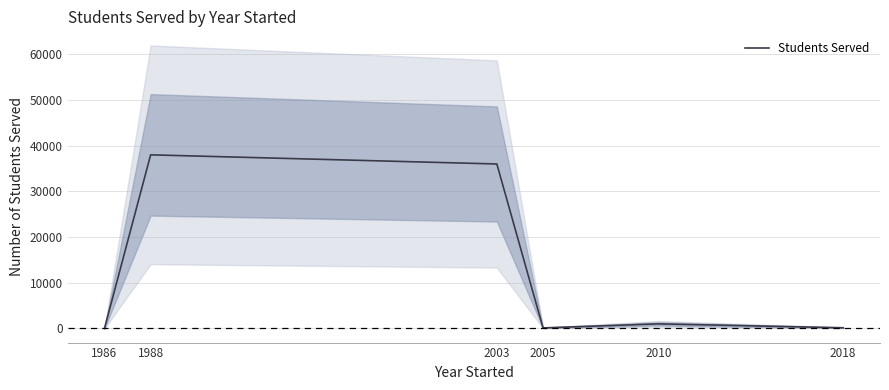

How many lines are shown in the chart?

1